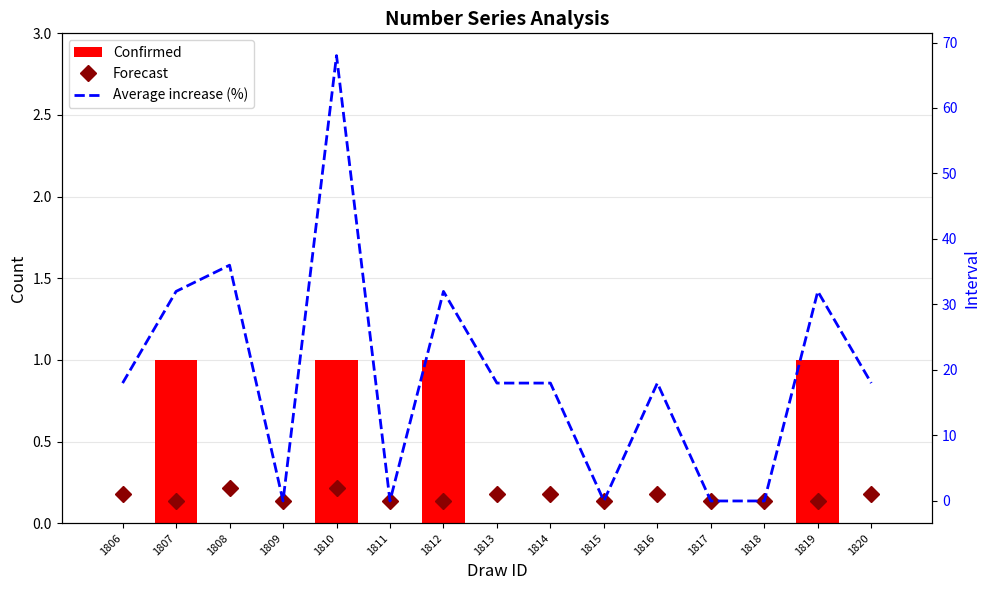

At 1810, list the series in order from largest to smallest.

Average increase (%), Forecast, Confirmed